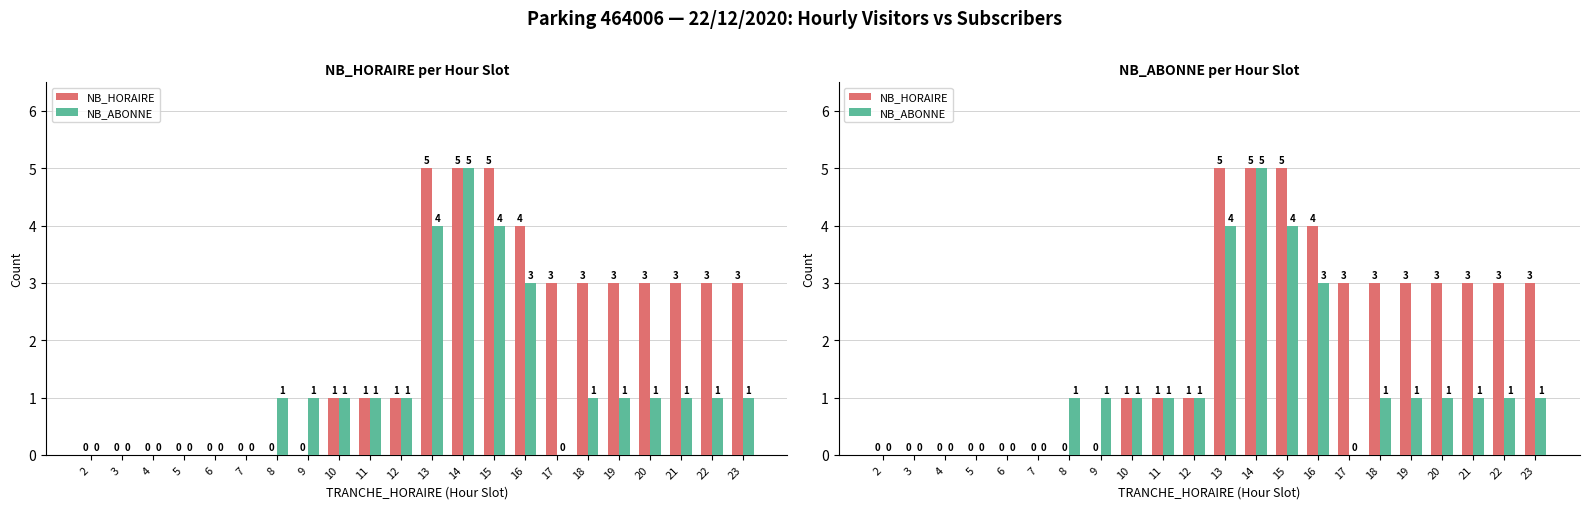

How many NB_ABONNE values are between 0 and 1?

18